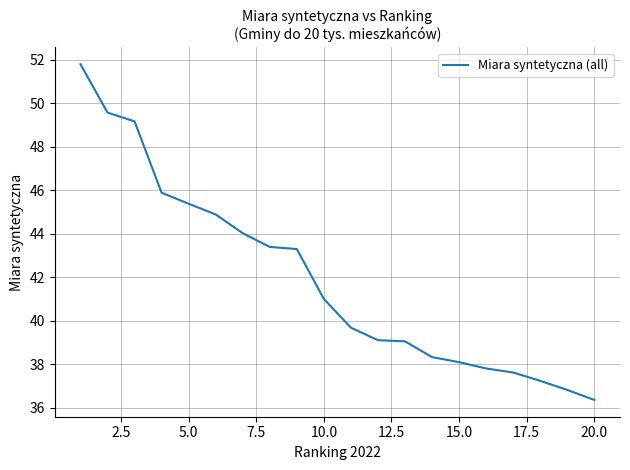

How many series are shown in this chart?

1